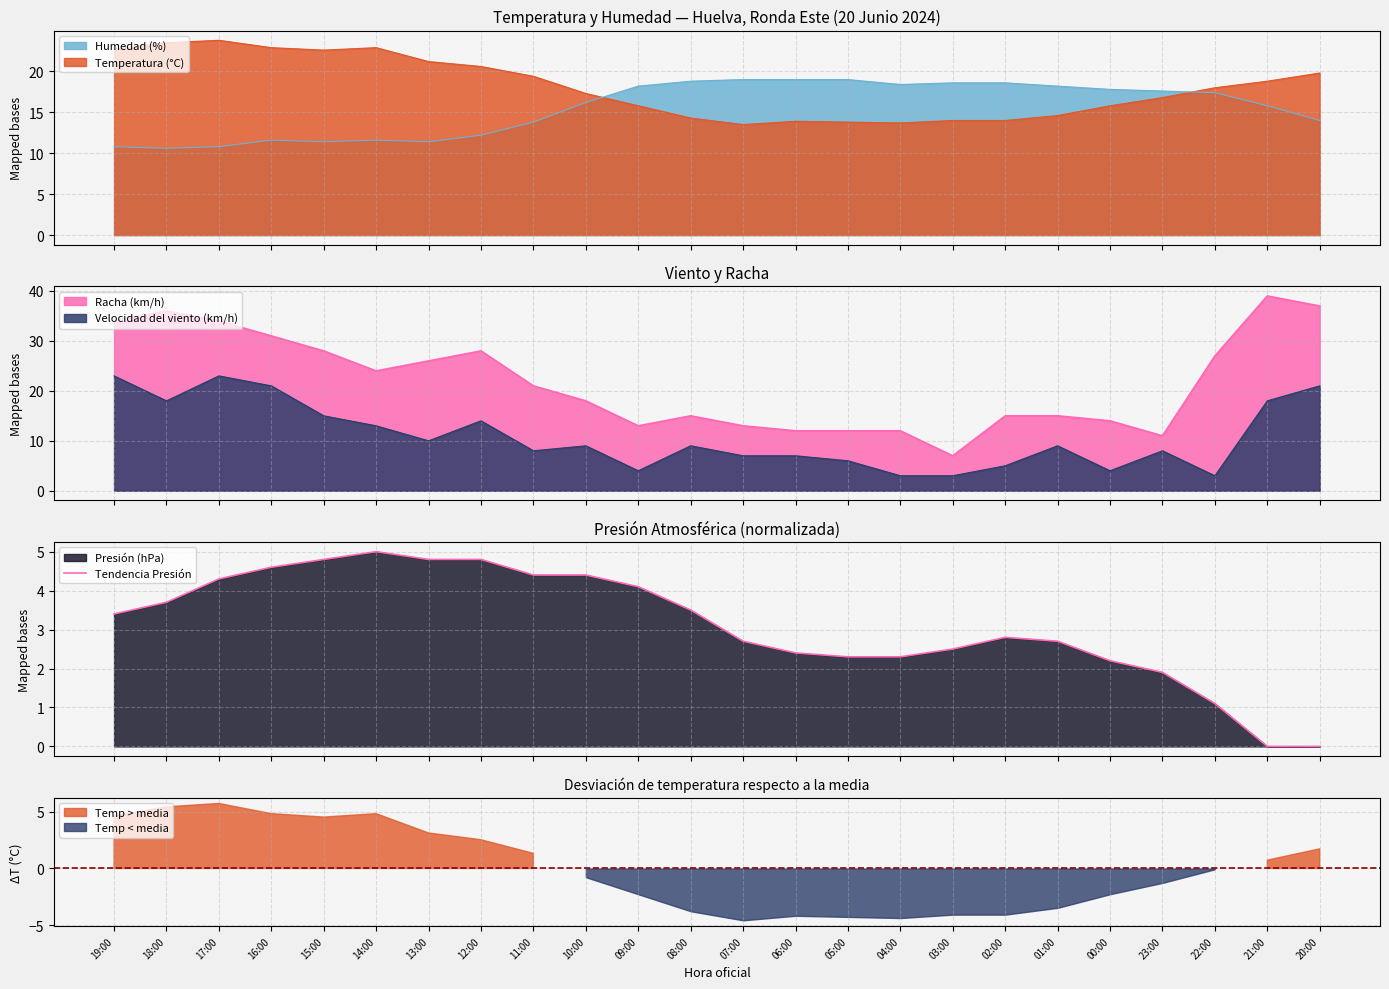

What is the maximum value for Humedad (%)?

19.0